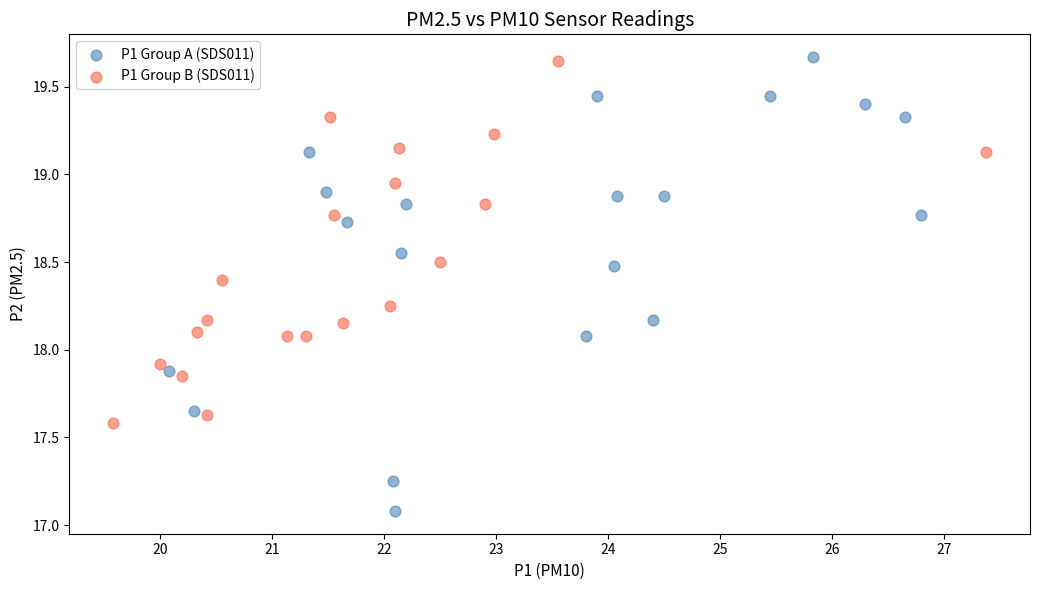

What are all the series names shown in the legend?

P1 Group A (SDS011), P1 Group B (SDS011)